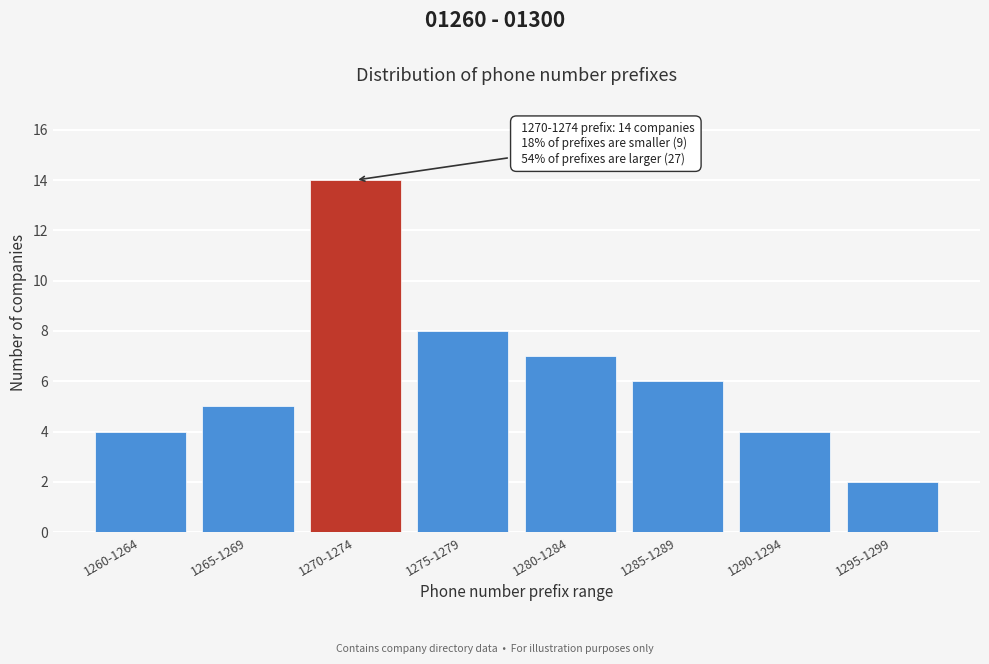

Reading left to right, extract all data points from this chart.

1260-1264=4	1265-1269=5	1270-1274=14	1275-1279=8	1280-1284=7	1285-1289=6	1290-1294=4	1295-1299=2